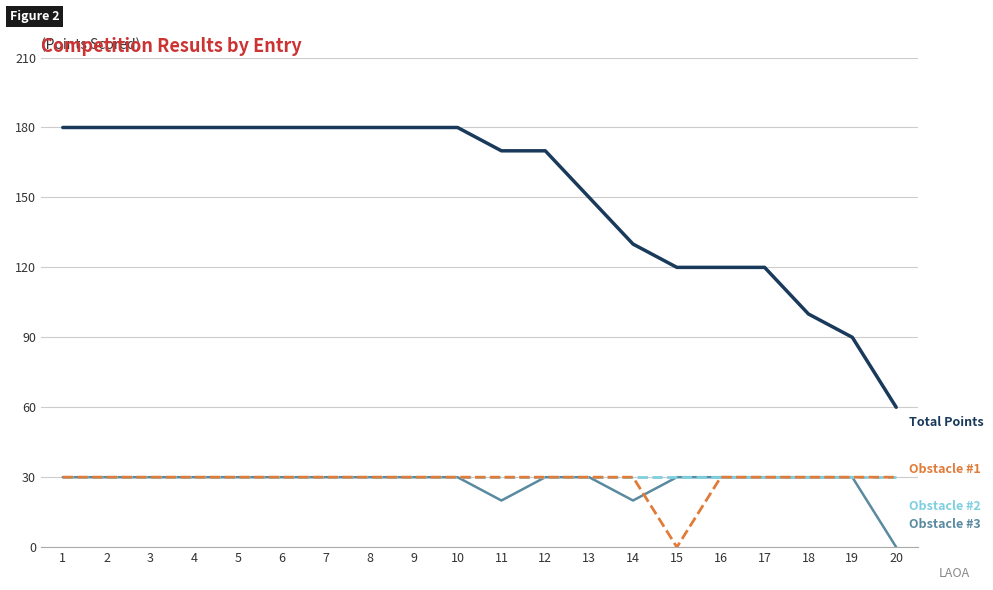

What is the total value across all series at 17?

210